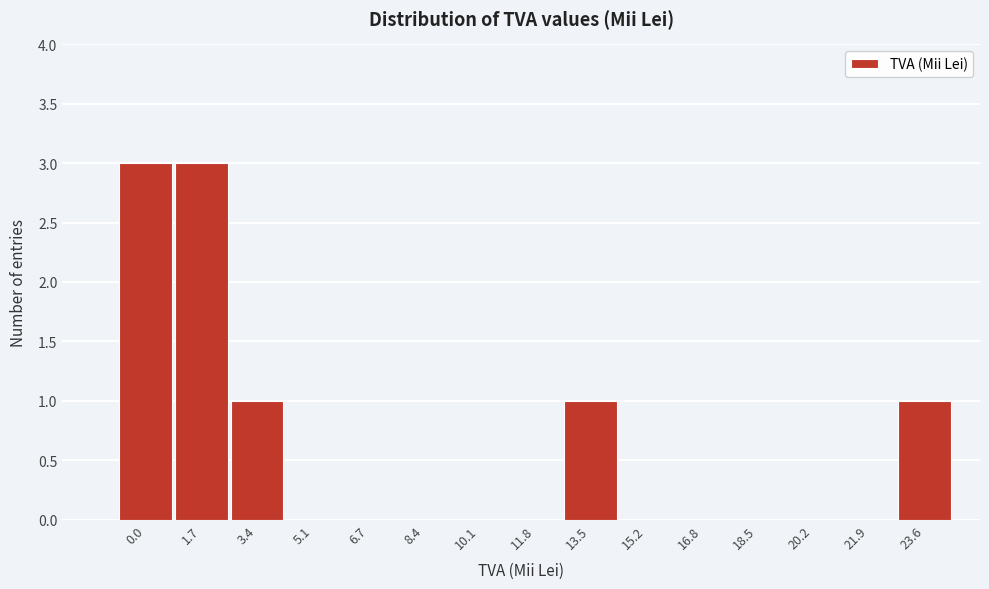

Reading left to right, list all the values displayed in this chart.

0.0=3	1.7=3	3.4=1	5.1=0	6.7=0	8.4=0	10.1=0	11.8=0	13.5=1	15.2=0	16.8=0	18.5=0	20.2=0	21.9=0	23.6=1